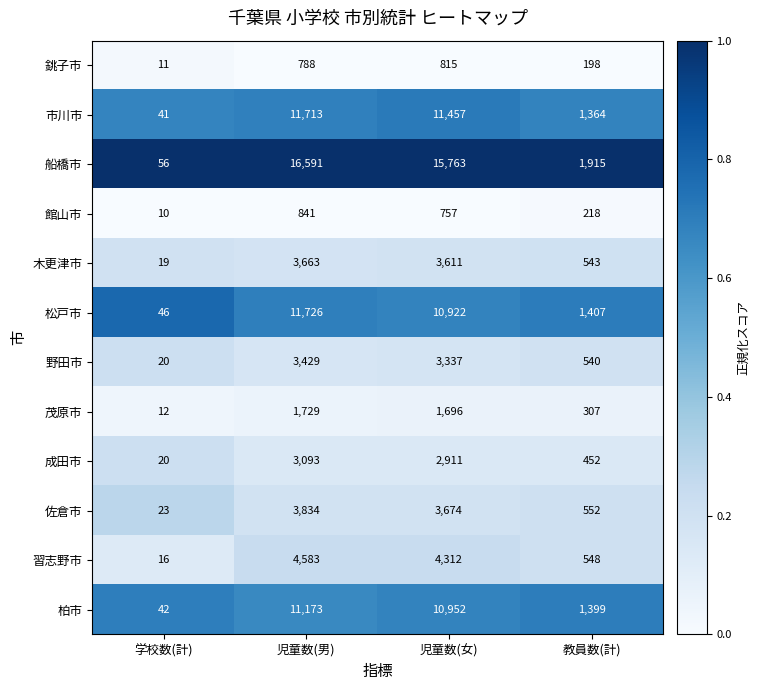

At which label is 船橋市 closest to 8323?

教員数(計)